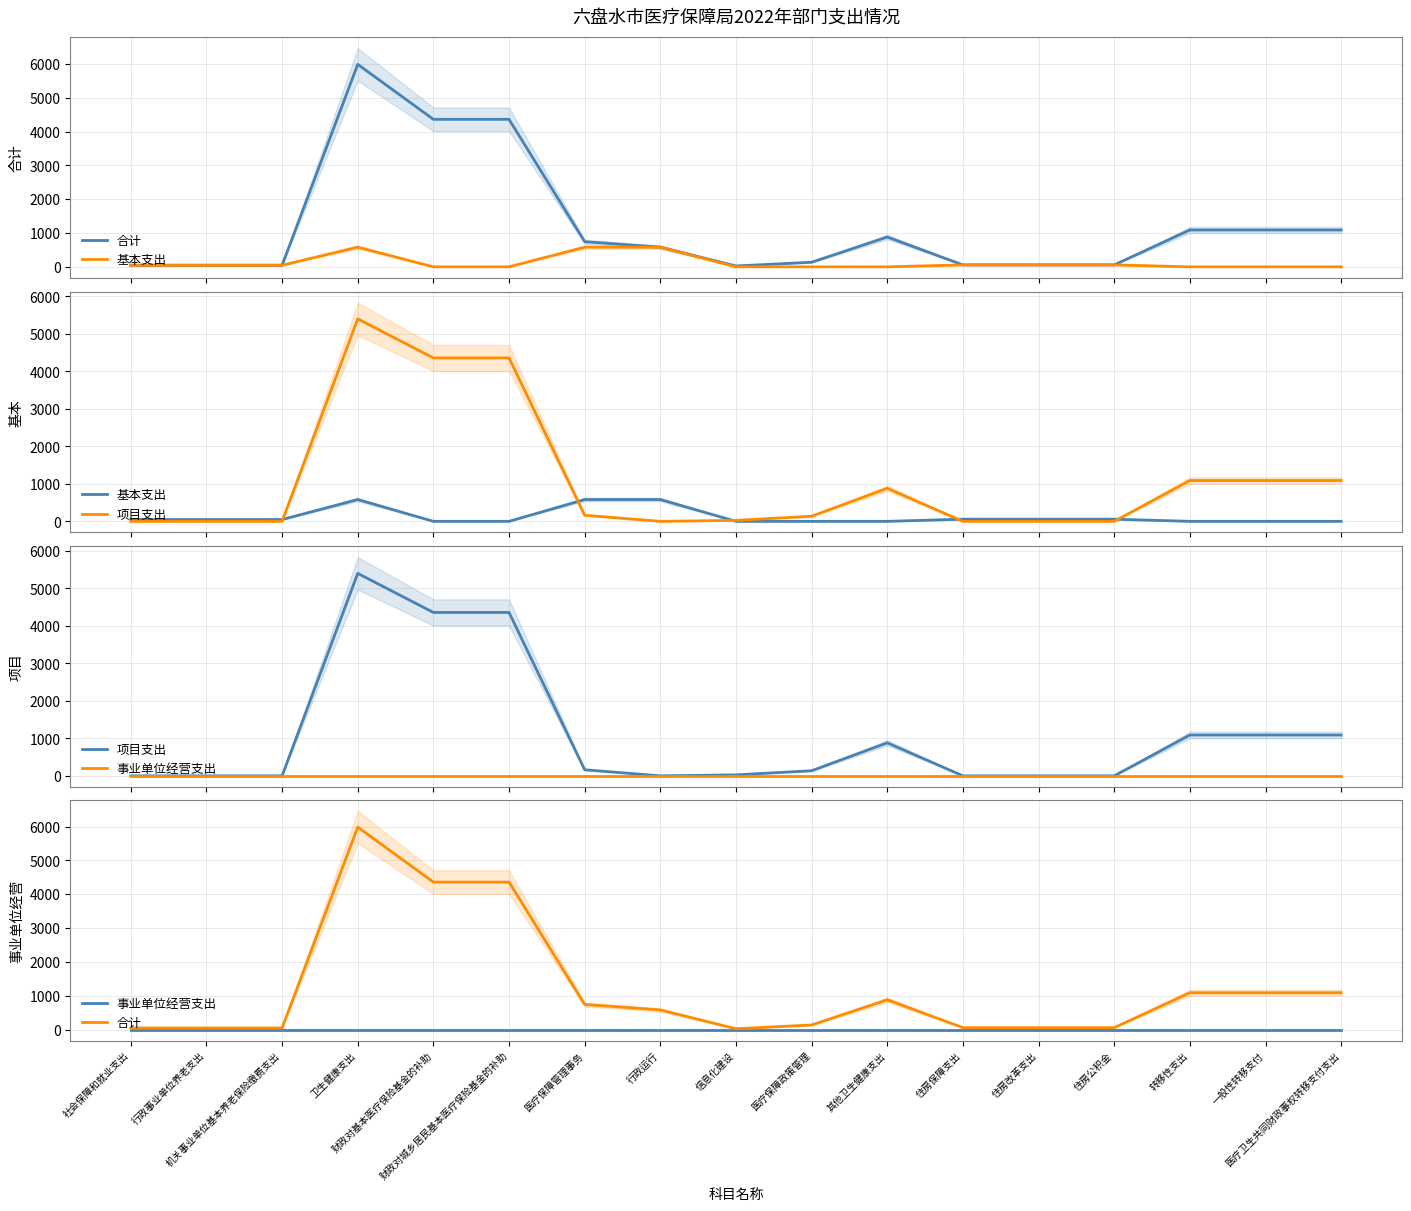

How many series are shown in this chart?

4